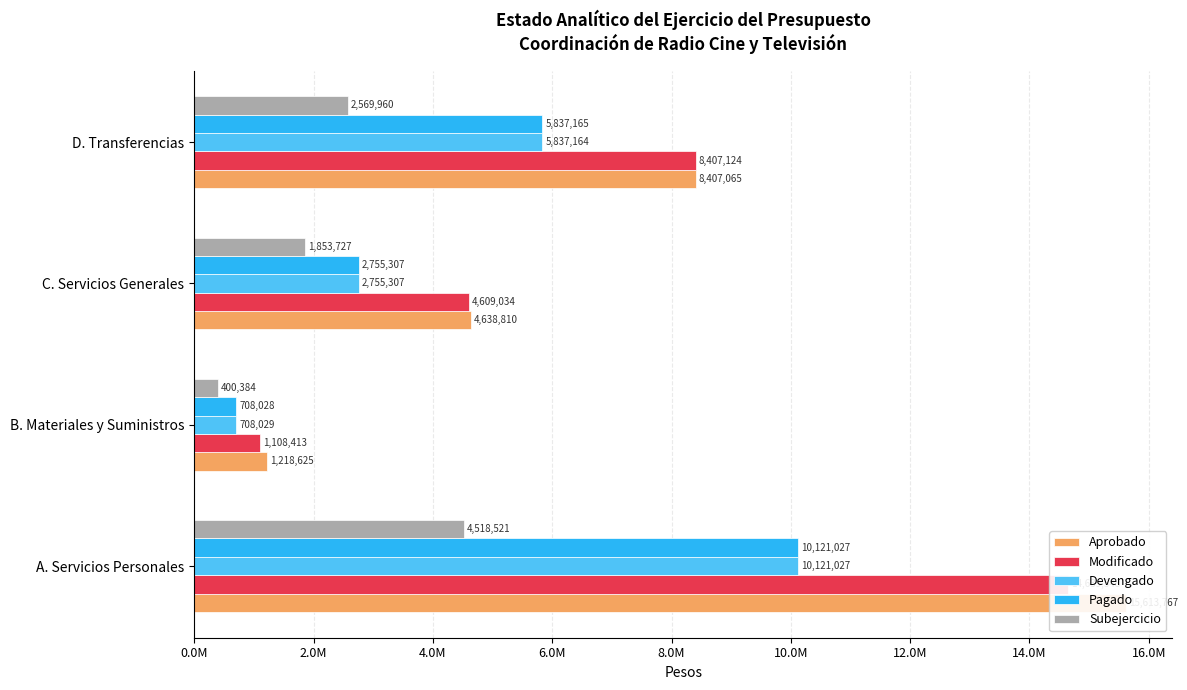

Reading right to left, transcribe all the data shown in this chart.

Aprobado: 8407065	4638810	1218625	15613767
Modificado: 8407124	4609034	1108413	14639548
Devengado: 5837164	2755307	708029	10121027
Pagado: 5837165	2755307	708028	10121027
Subejercicio: 2569960	1853727	400384	4518521